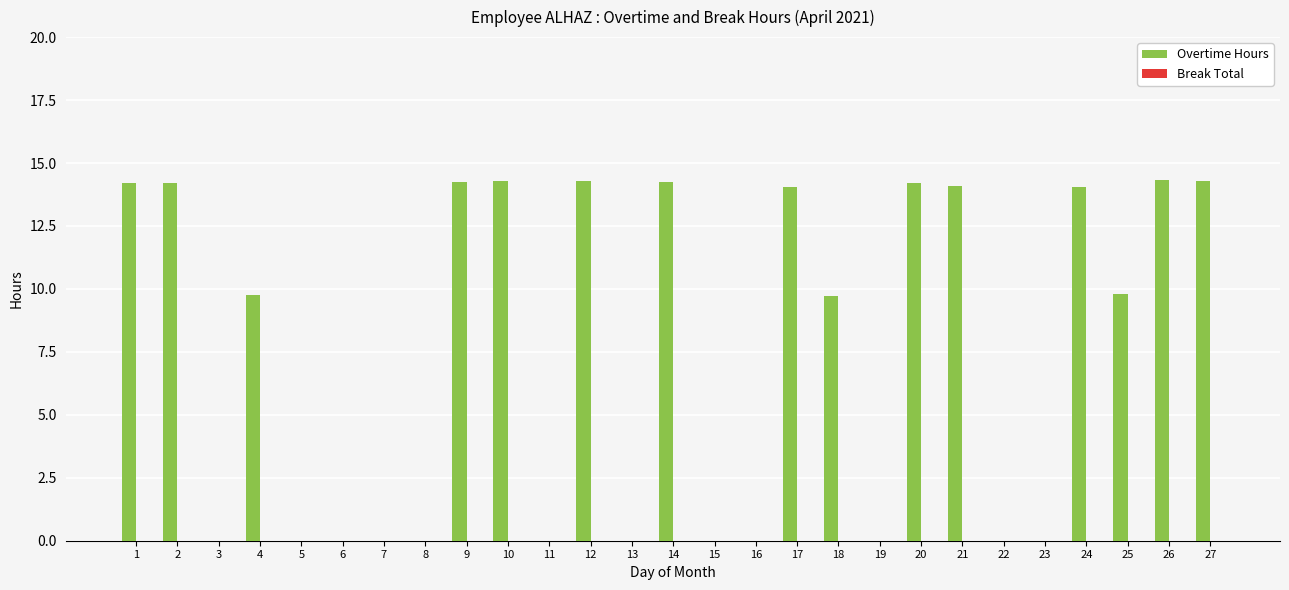

True or false: the data shows 0.0 at 3.

True